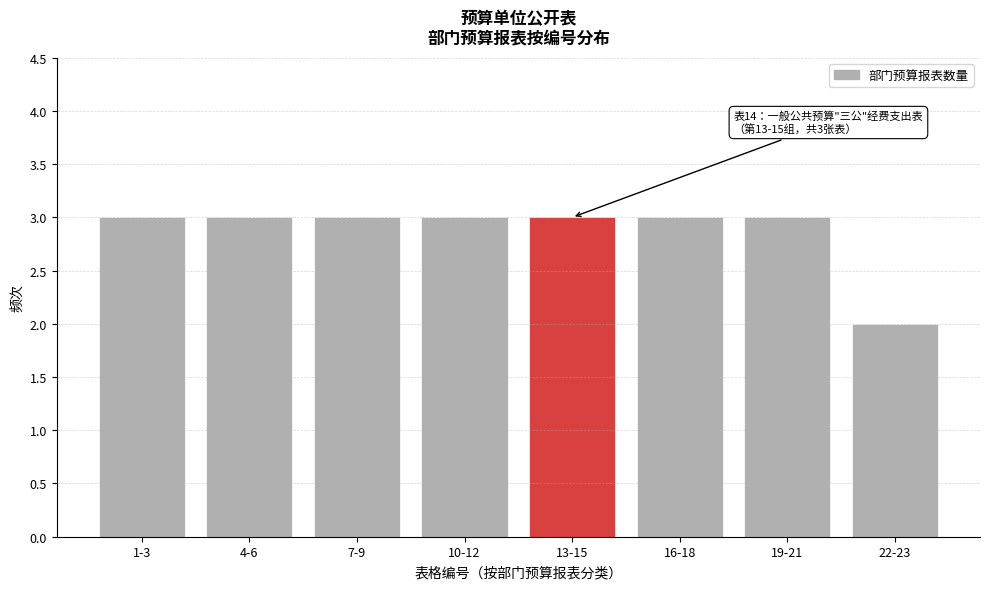

Reading right to left, extract all data points from this chart.

22-23=2	19-21=3	16-18=3	13-15=3	10-12=3	7-9=3	4-6=3	1-3=3